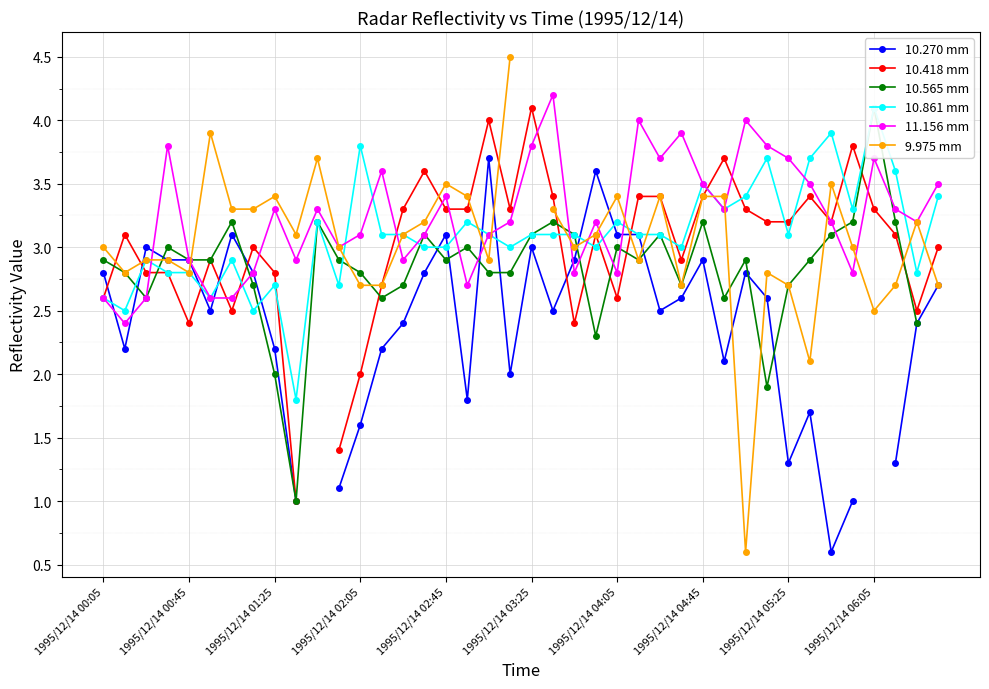

Which series has the largest range (max minus min)?

9.975 mm